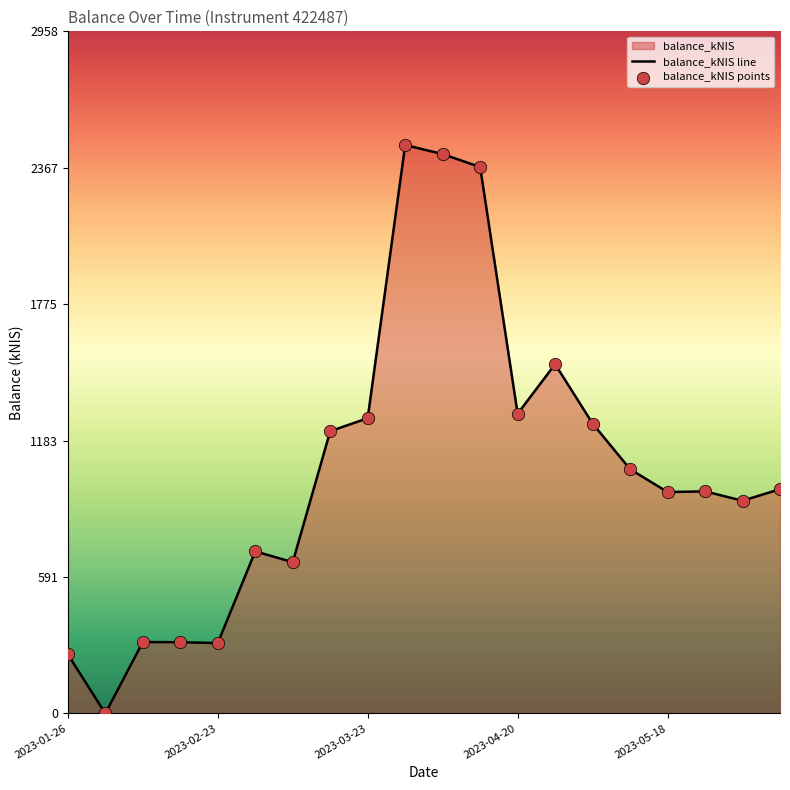

Which has a higher value, 2023-04-27 or 2023-05-11?

2023-04-27